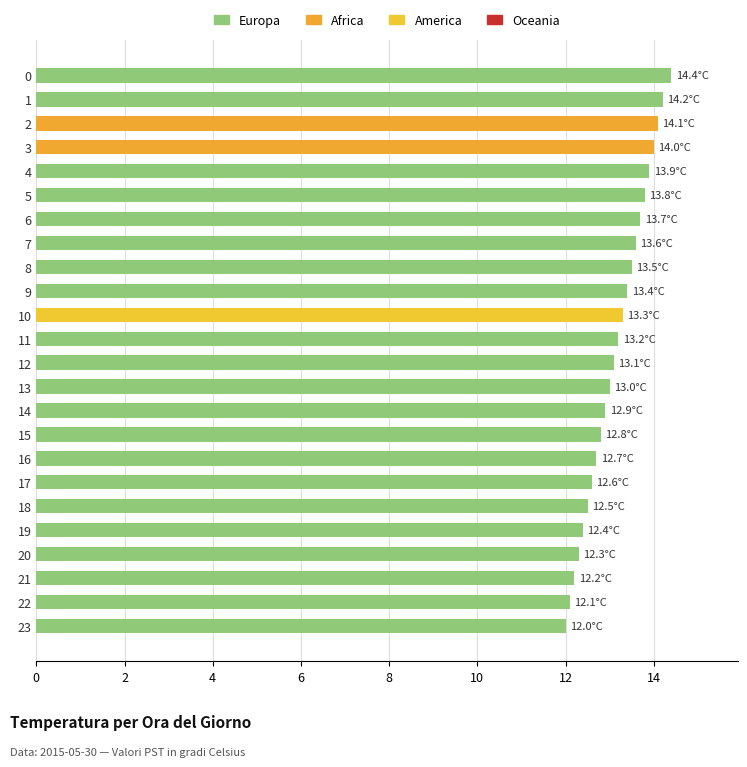

Reading top to bottom, what are all the values shown in this chart?

0=14.4	1=14.2	2=14.1	3=14.0	4=13.9	5=13.8	6=13.7	7=13.6	8=13.5	9=13.4	10=13.3	11=13.2	12=13.1	13=13.0	14=12.9	15=12.8	16=12.7	17=12.6	18=12.5	19=12.4	20=12.3	21=12.2	22=12.1	23=12.0